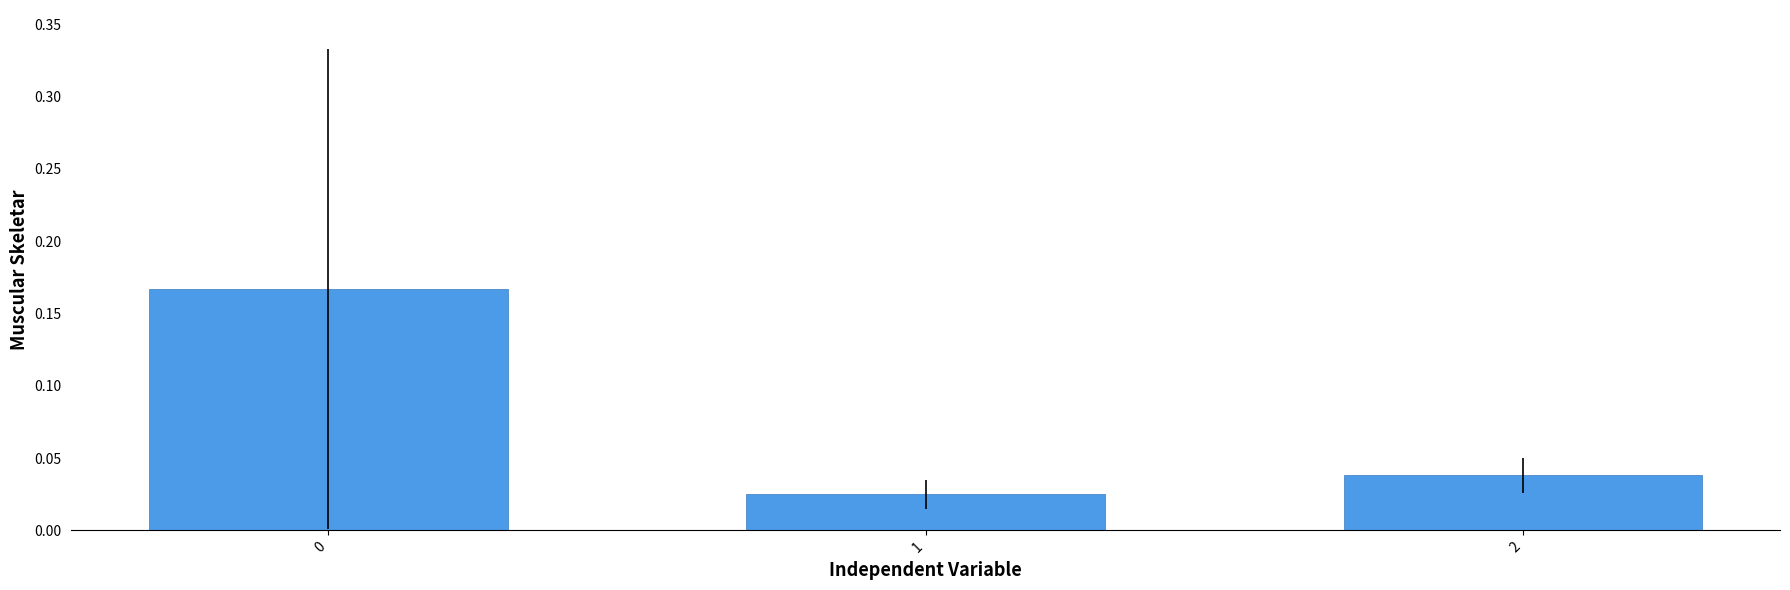

What is the change in value from 0 to 2?

-0.1